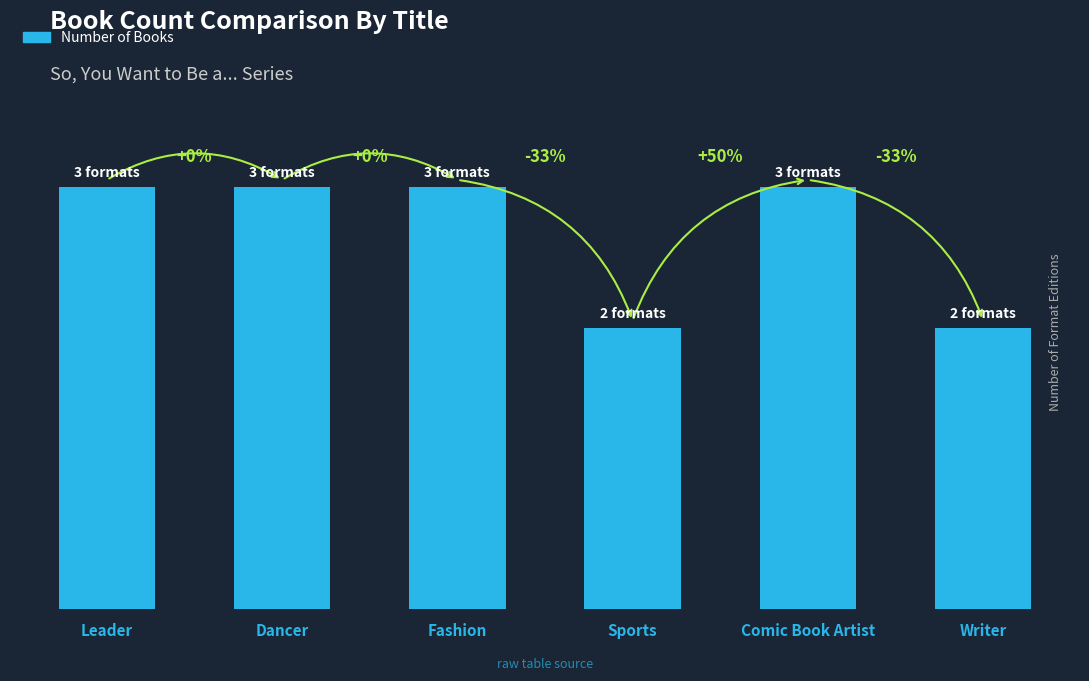

Rank the categories by value from highest to lowest.

Leader, Dancer, Fashion, Comic Book Artist, Sports, Writer